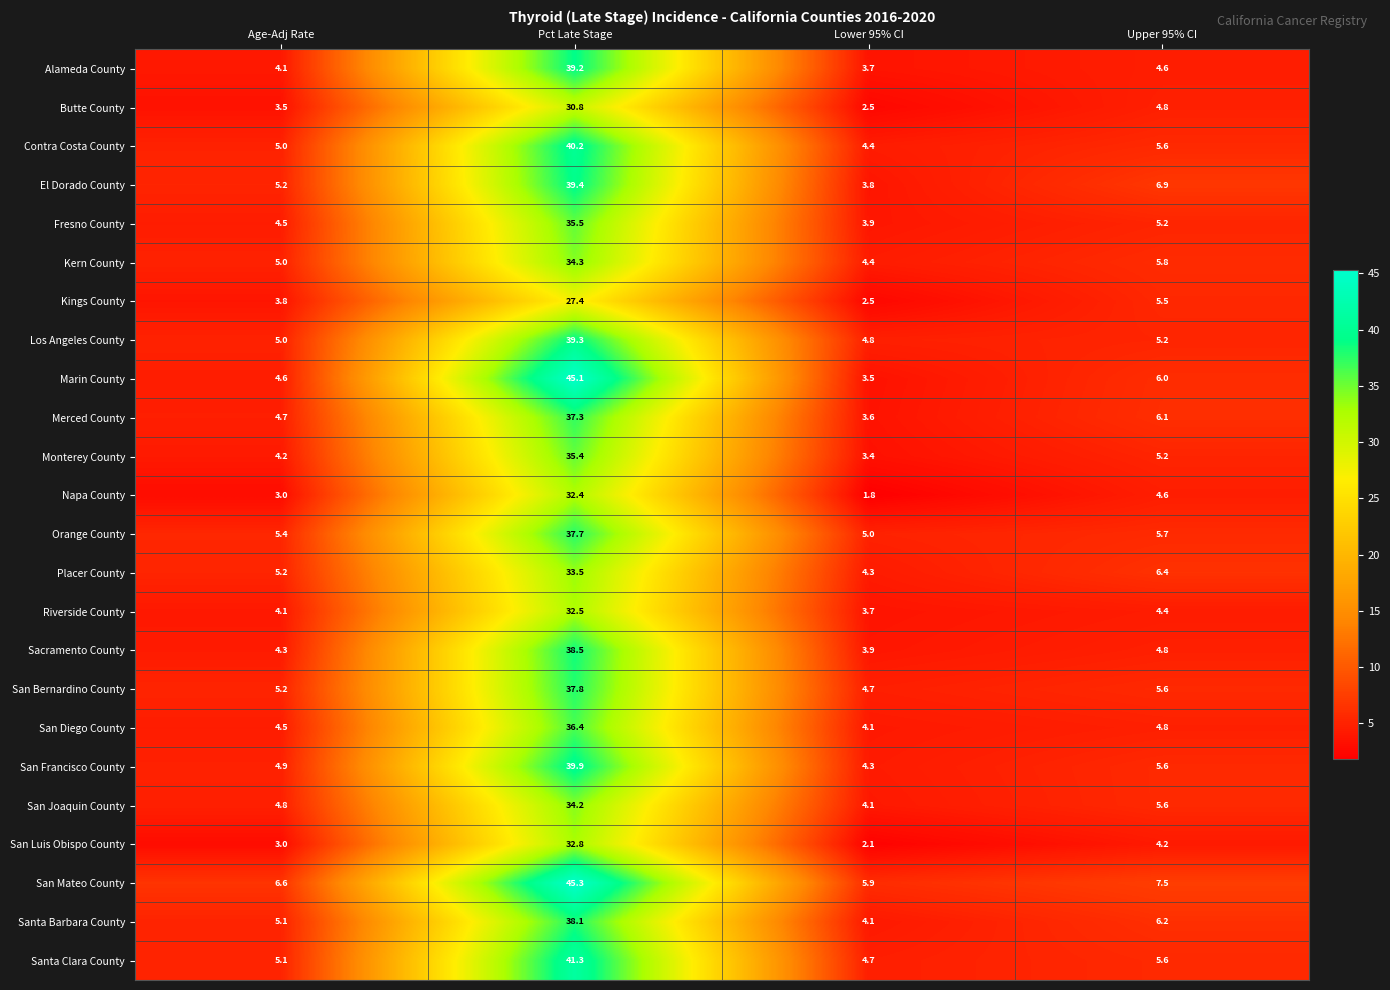

What is the minimum value shown in the chart?

1.8